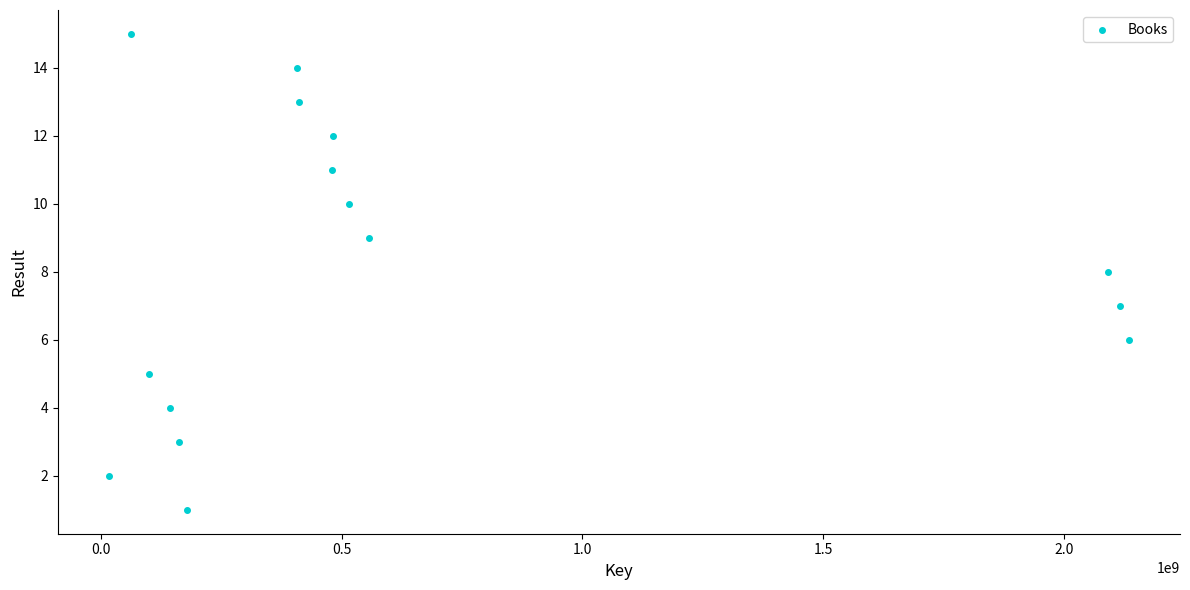

What is the range of Y values (max minus min)?

14